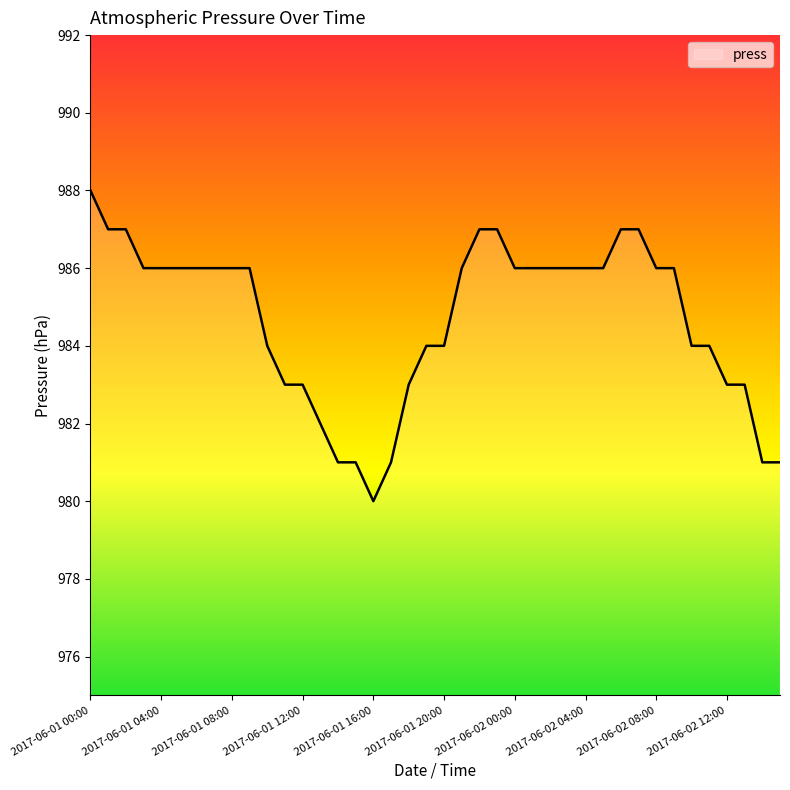

What is the smallest value displayed?

980